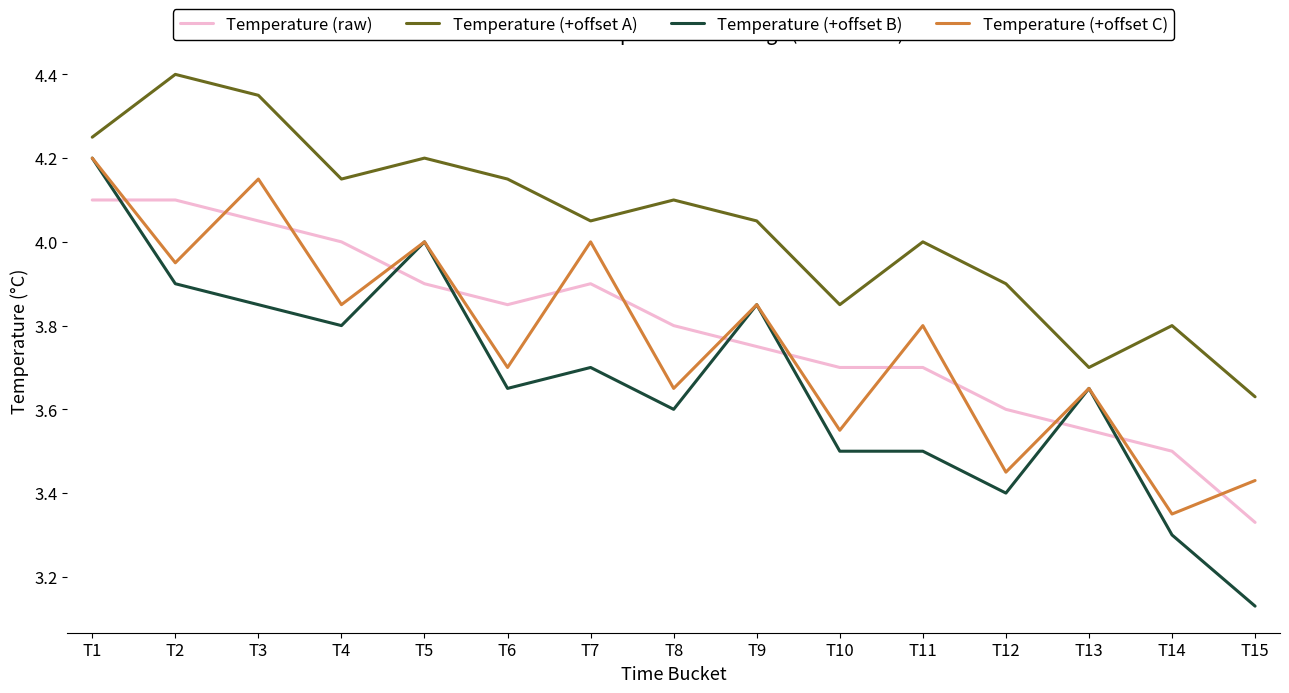

True or false: Temperature (+offset A) and Temperature (raw) intersect in this chart.

False